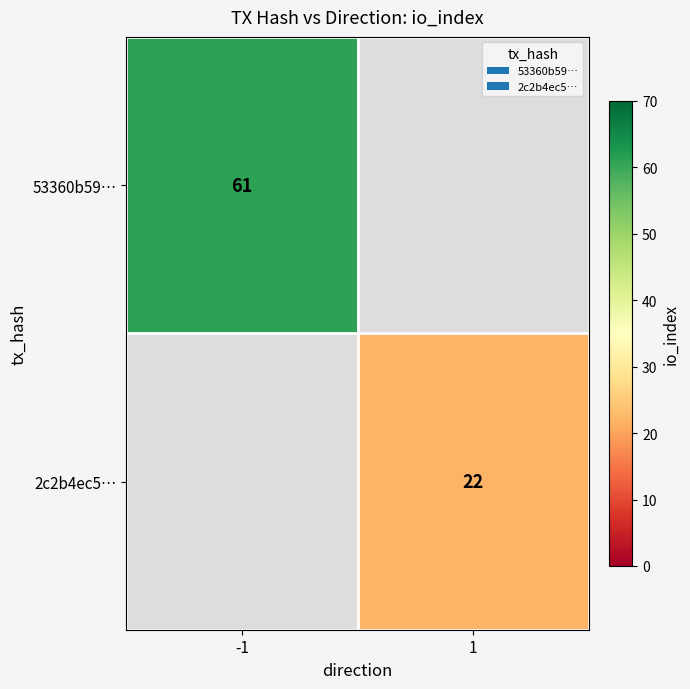

List the labels in order of 53360b59… value, smallest first.

-1, 1